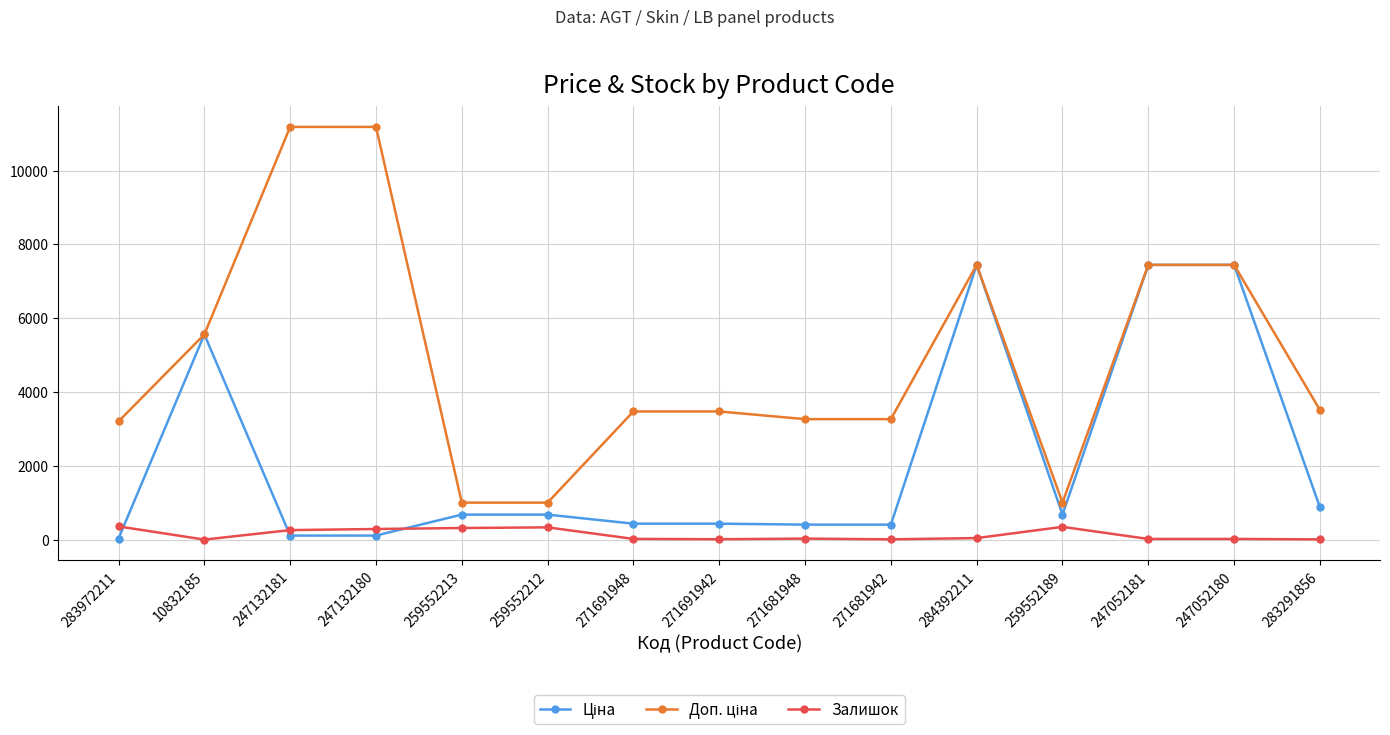

What is the highest value of the Залишок series?

360.0